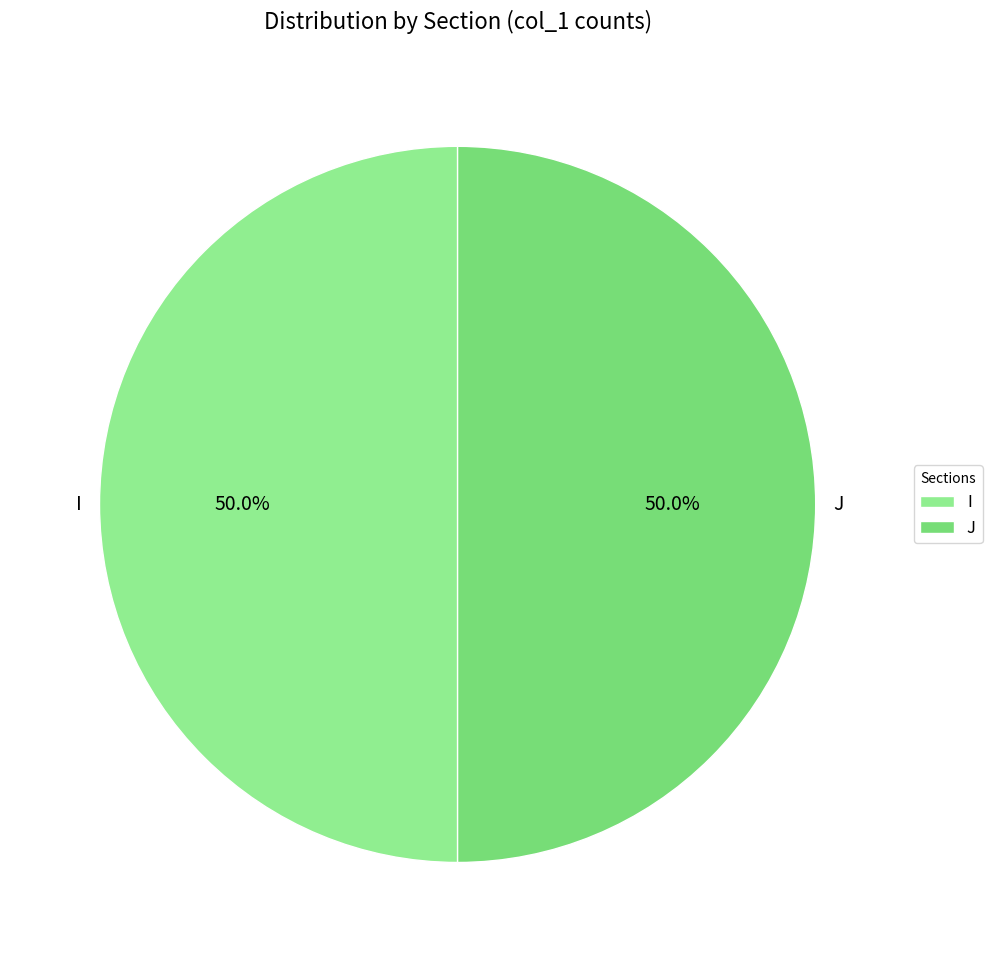

What is the ratio of the value at J to the value at I?

1.0